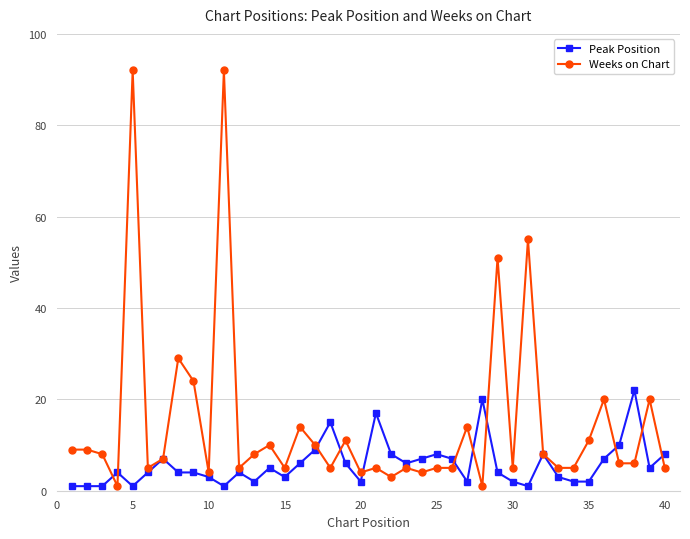

What is the highest value of the Peak Position series?

22